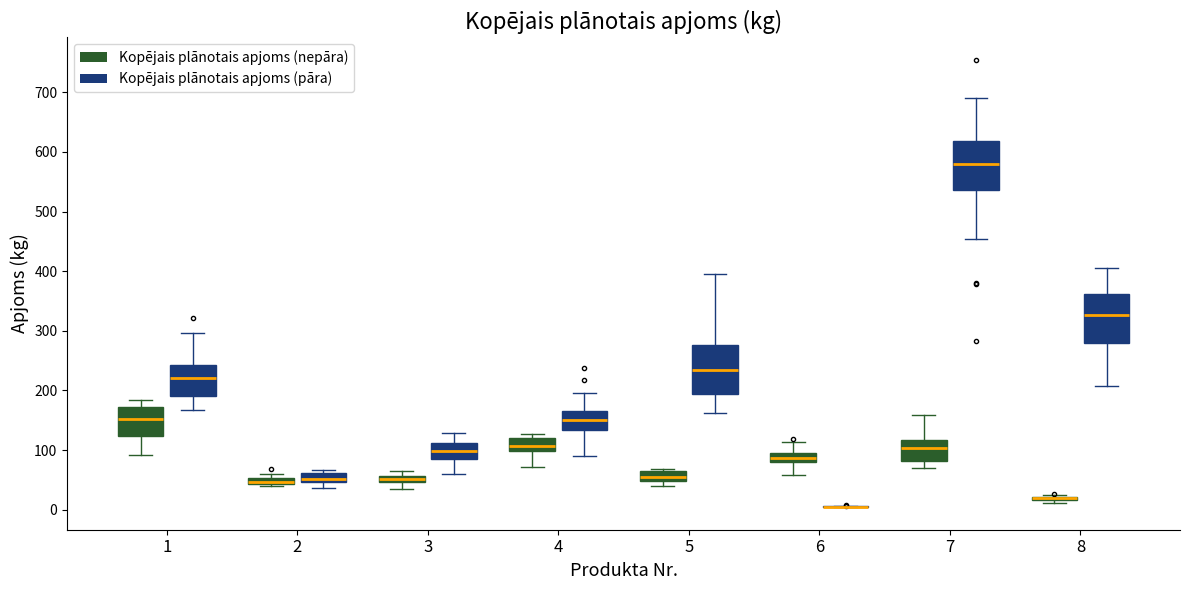

Where does the median line of the box for 1 (Kopējais plānotais apjoms (pāra)) sit on the y-axis? The values are not printed on the chart, so give them approximately, as read against the axis.

220